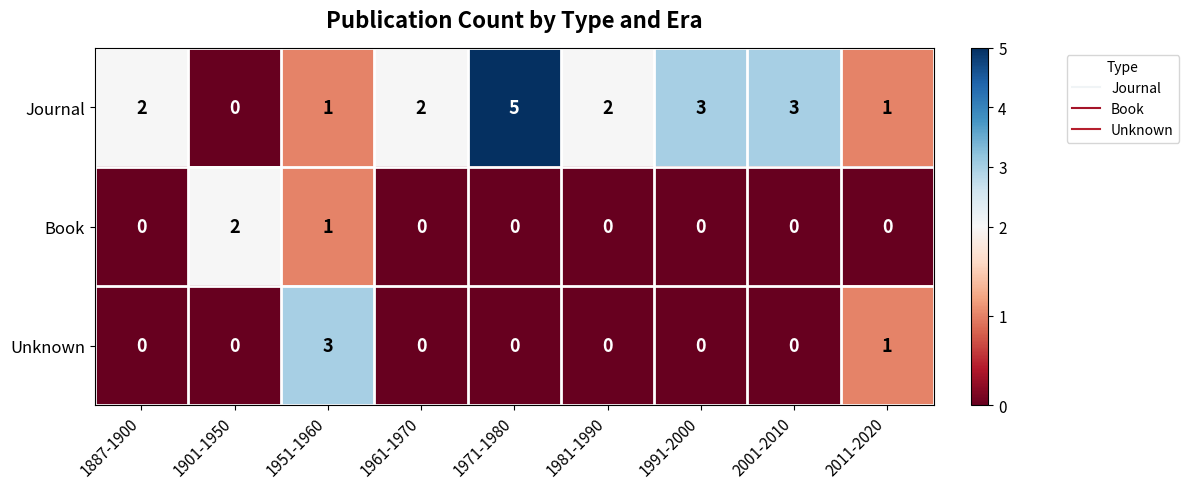

What is the total value across all series at 1981-1990?

2